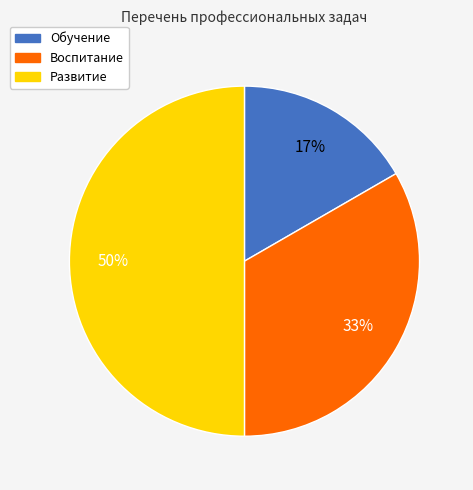

Between Воспитание and Обучение, which is larger?

Воспитание